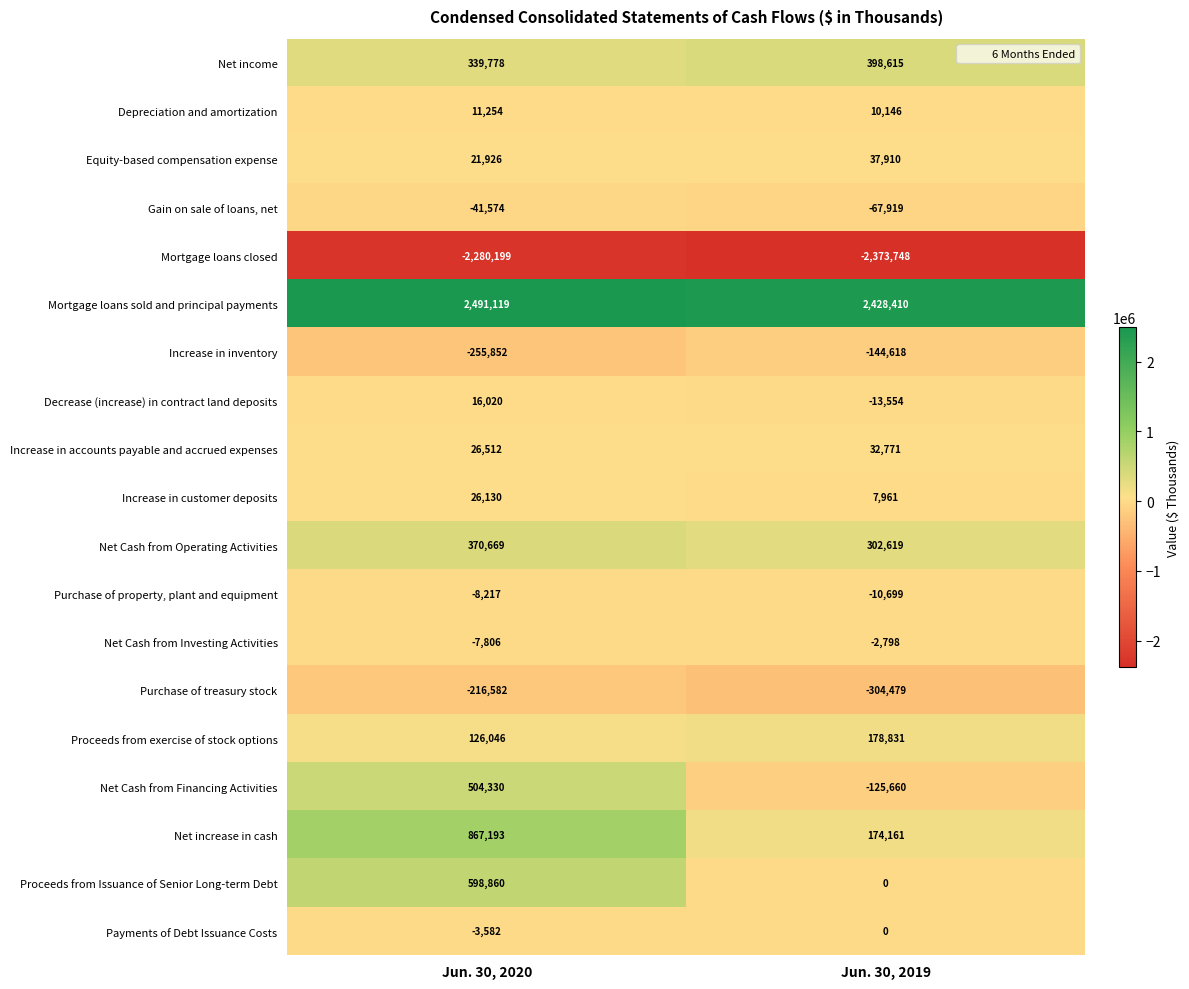

How many data points in Net Cash from Operating Activities are less than 370669?

1